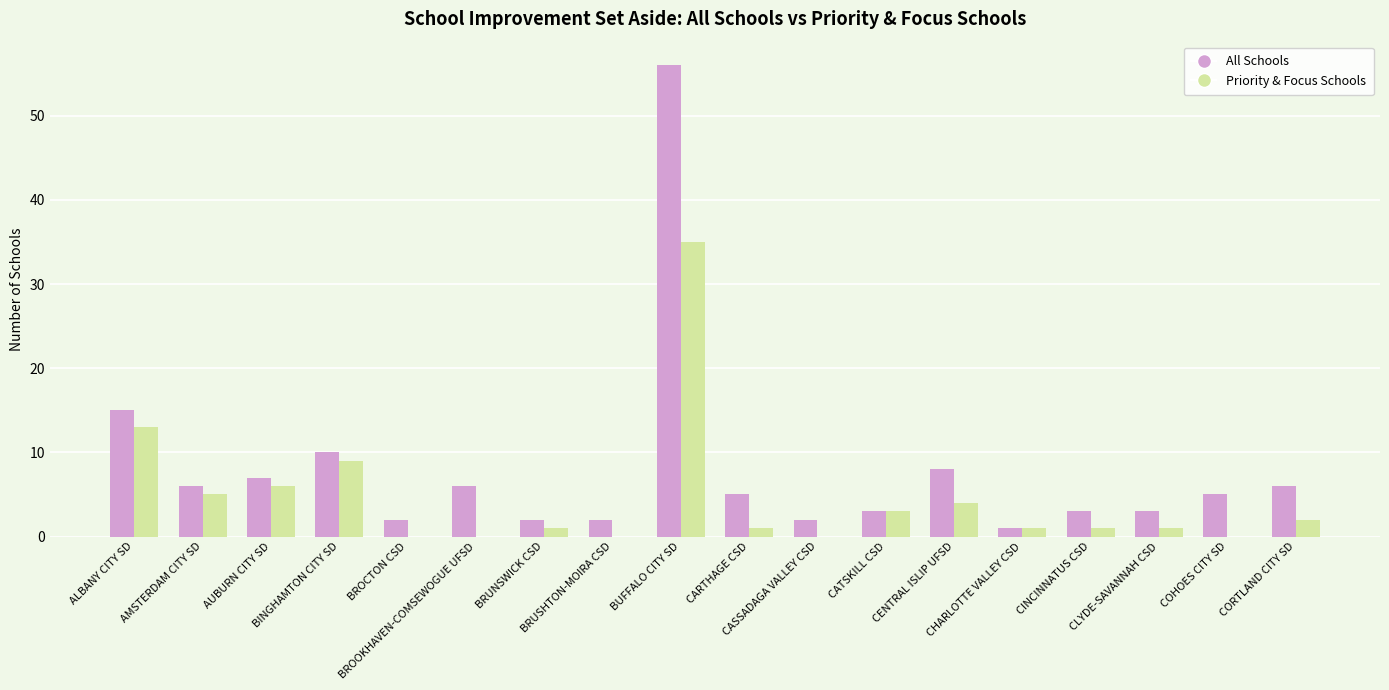

Which series has the widest spread of values?

All Schools